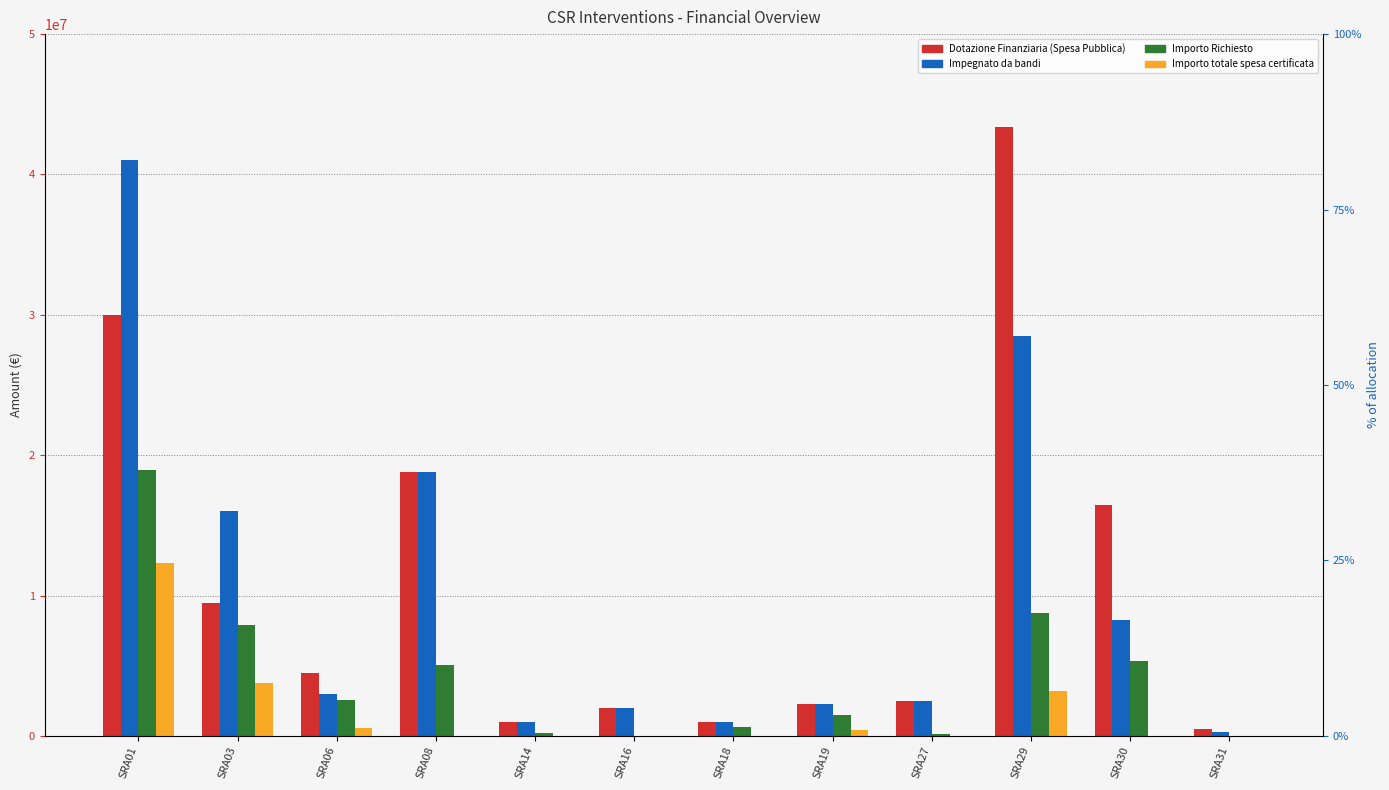

At which label is Dotazione Finanziaria (Spesa Pubblica) closest to 21947810?

SRA08